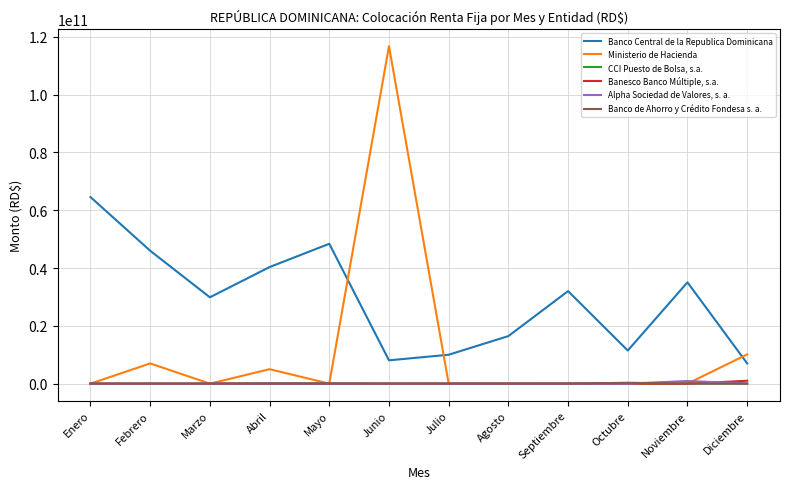

True or false: Alpha Sociedad de Valores, s. a. and Banco Central de la Republica Dominicana cross at least once.

False